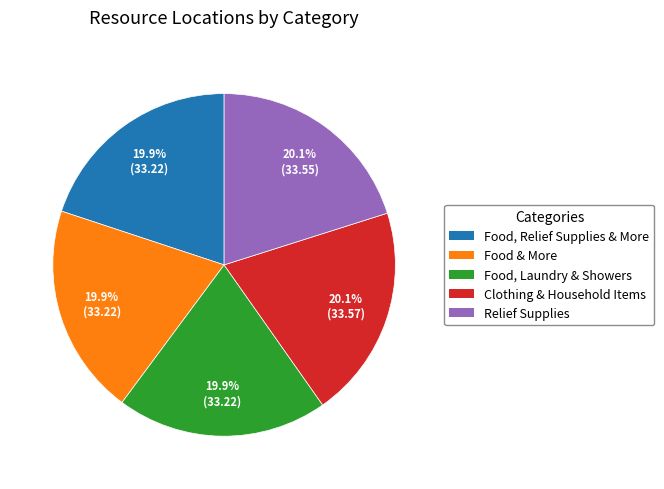

To the nearest percent, what percentage of the pie is Clothing & Household Items?

20%